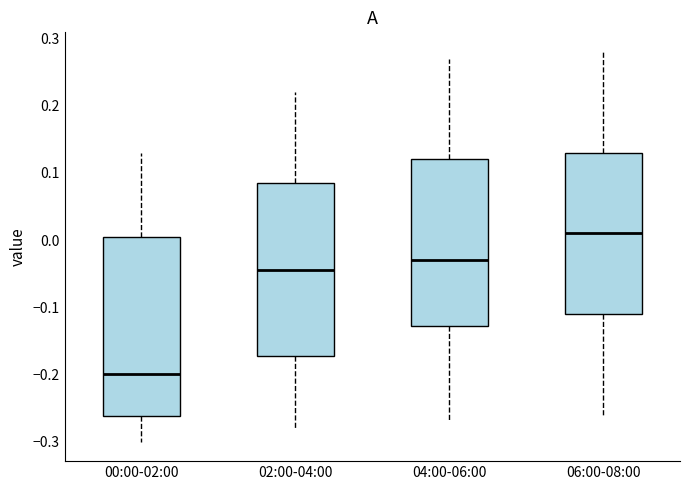

Reading left to right, transcribe this box plot: for each box, give where its median line is, the range the box spans, and where its two whiskers end, as read against the y-axis. The values are not printed on the chart, so give them approximately, as read against the axis.

00:00-02:00: median -0.20, box -0.26 to 0.01, whiskers -0.30 to 0.13
02:00-04:00: median -0.04, box -0.17 to 0.09, whiskers -0.28 to 0.22
04:00-06:00: median -0.03, box -0.13 to 0.12, whiskers -0.27 to 0.27
06:00-08:00: median 0.01, box -0.11 to 0.13, whiskers -0.26 to 0.28